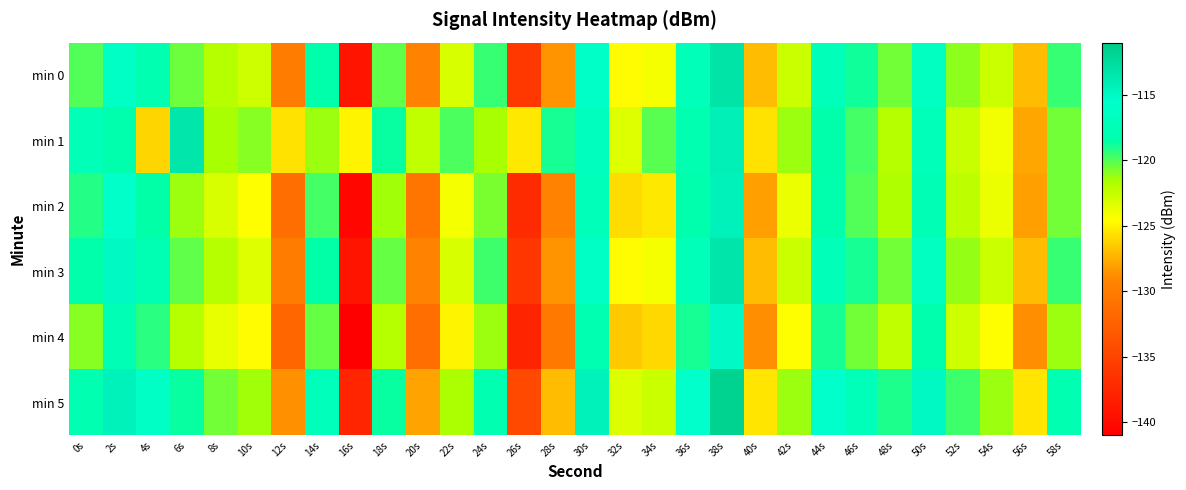

Rank the series by their maximum value, from highest to lowest.

min 5, min 0, min 3, min 1, min 2, min 4